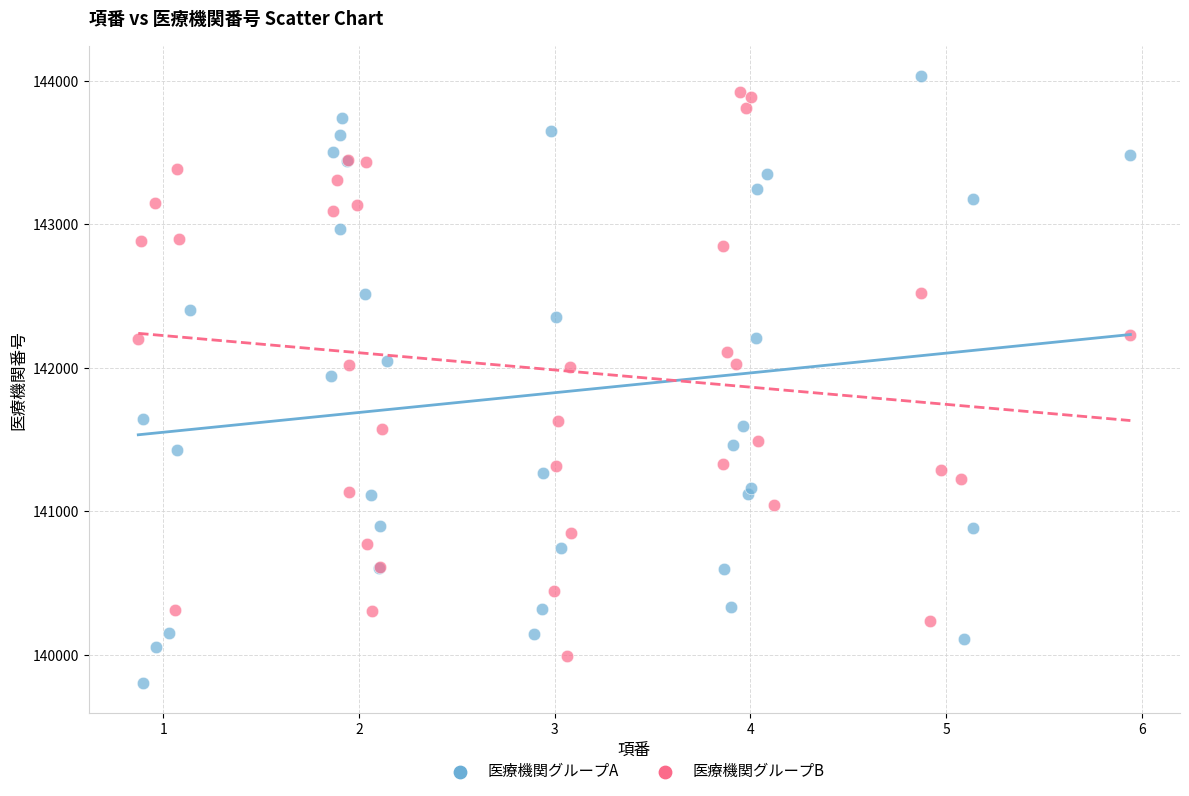

Which series contains the lowest Y value?

医療機関グループA